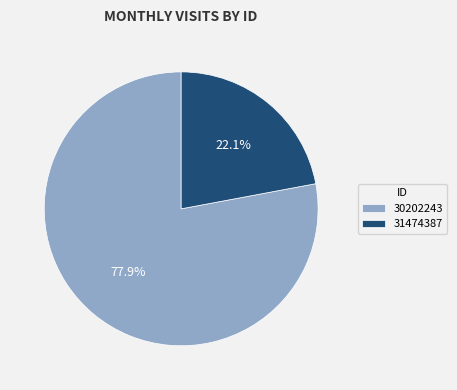

To the nearest percent, what is the combined percentage of 31474387 and 30202243?

100%